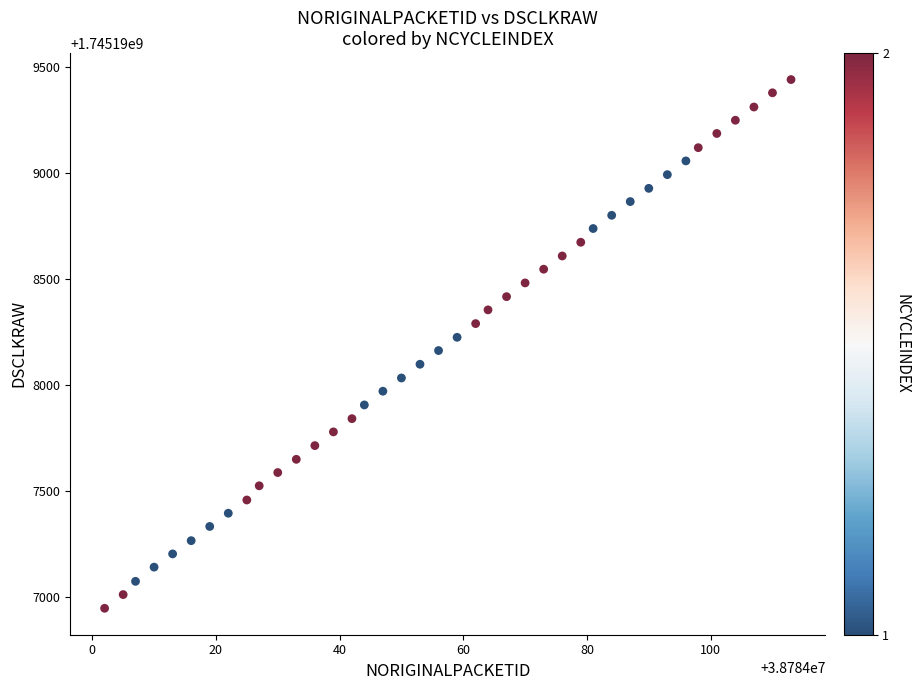

What is the range of Y values (max minus min)?

2496.9